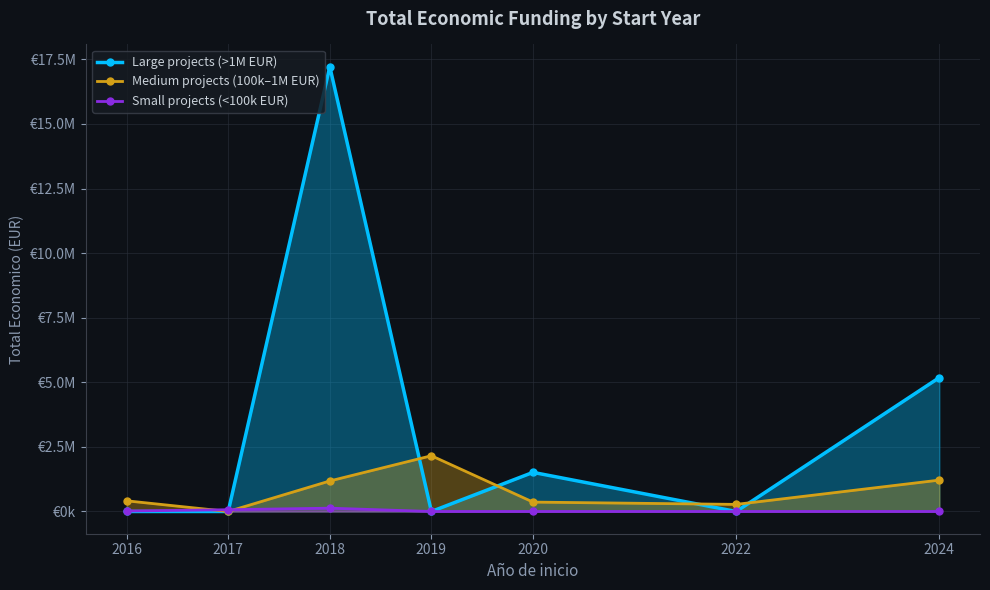

Which series has the widest spread of values?

Large projects (>1M EUR)